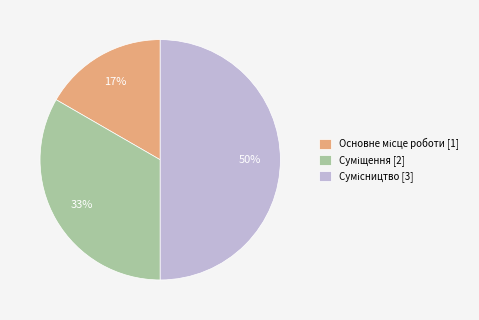

To the nearest percent, what is the average slice percentage?

33%